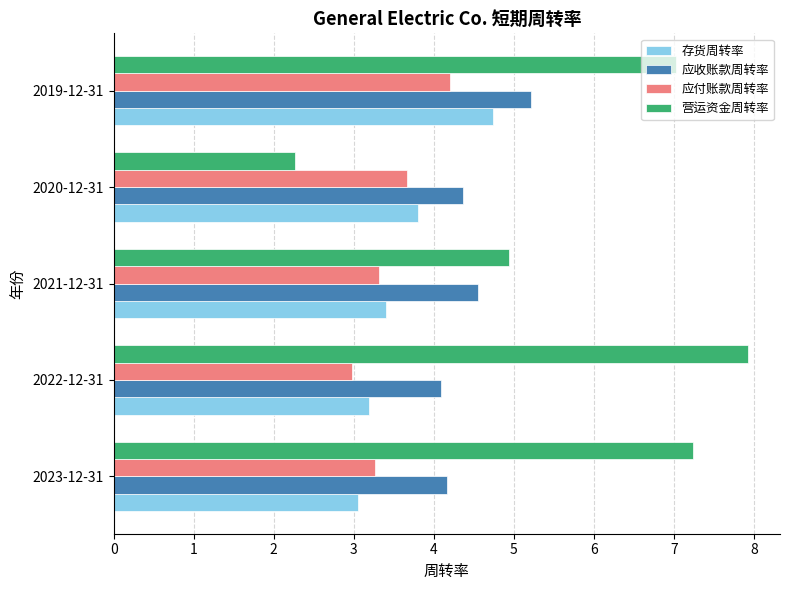

Is it true that 营运资金周转率 equals 4.2 at 2022-12-31?

False